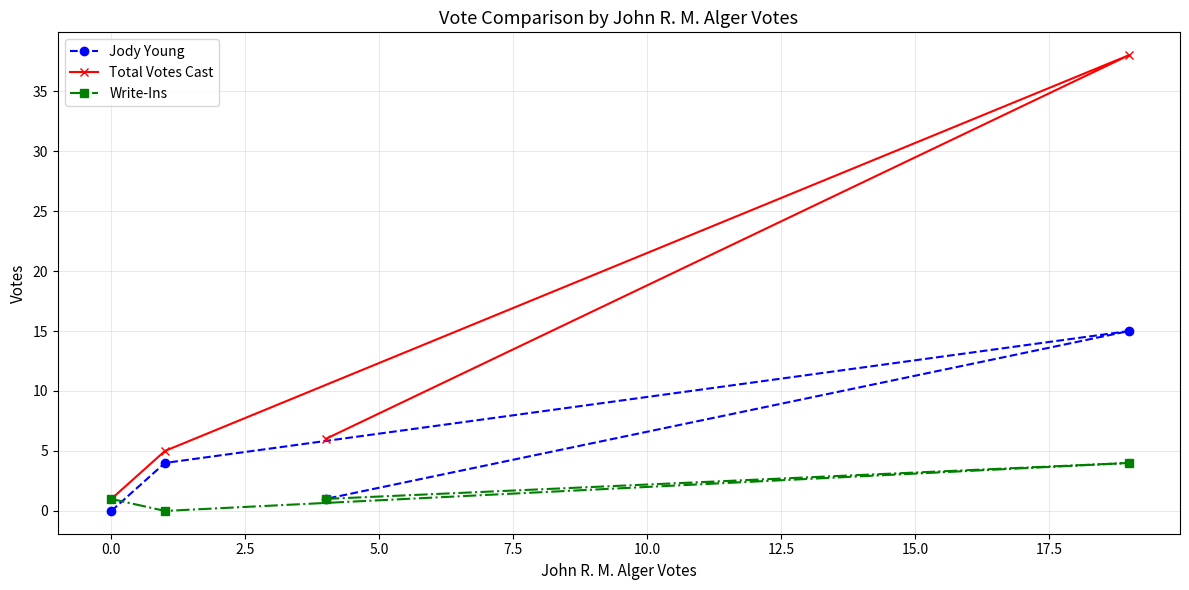

Which series has the largest range (max minus min)?

Total Votes Cast